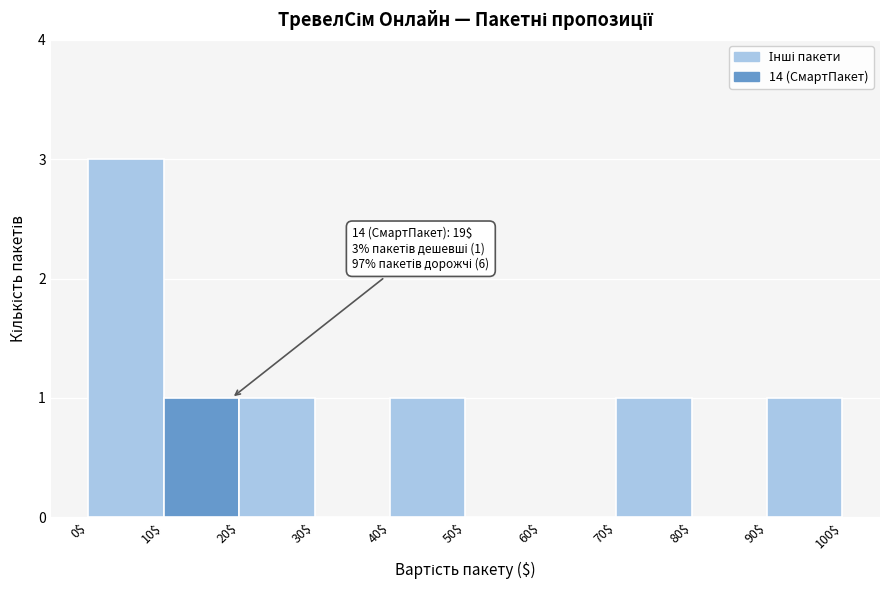

Over which range of the x-axis is the bar tallest?

0$ to 10$